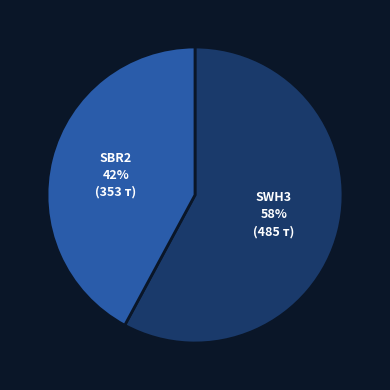

What percentage is the SWH3 slice, to the nearest percent?

58%